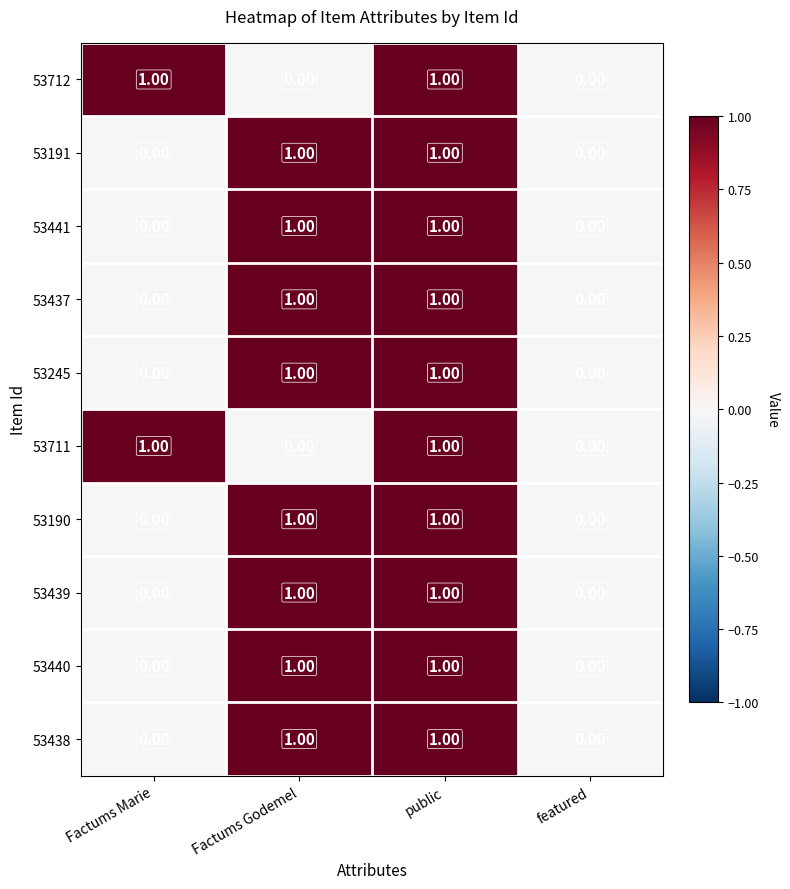

At which category is the sum across all series the highest?

public